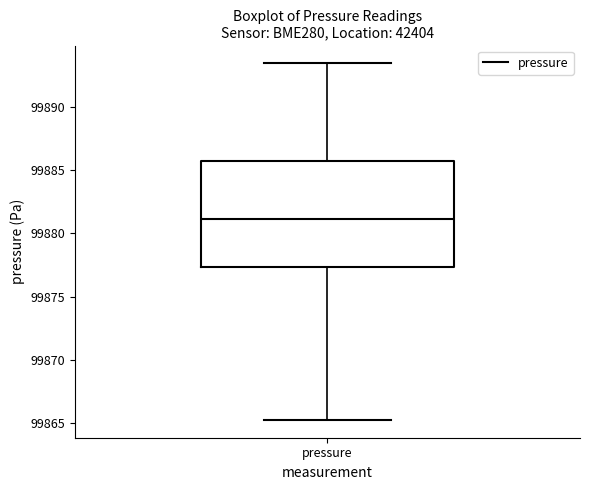

Where is the lower edge of the box for pressure on the y-axis? The values are not printed on the chart, so give them approximately, as read against the axis.

99877.5